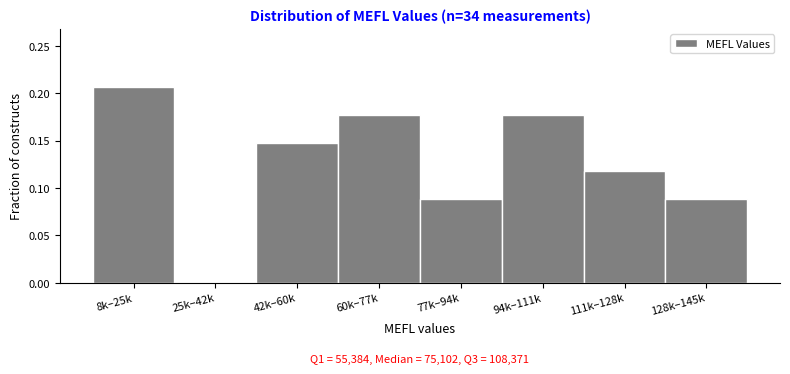

Which label corresponds to the largest value in the chart?

8k–25k